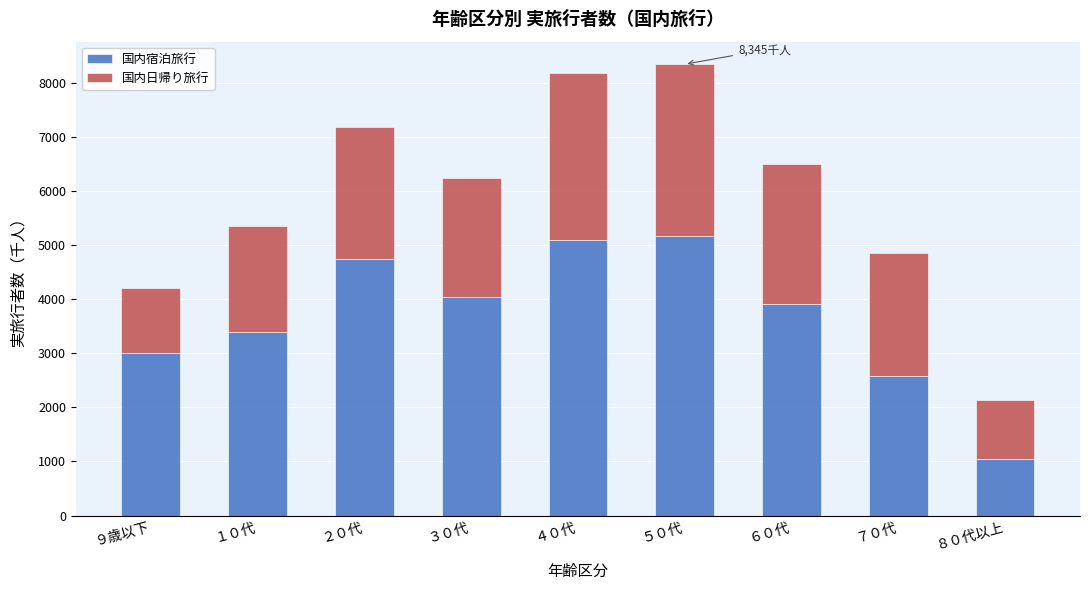

Reading left to right, transcribe the values for 国内宿泊旅行.

3008.2	3388.6	4738.9	4034.0	5088.2	5162.0	3916.5	2578.5	1049.2